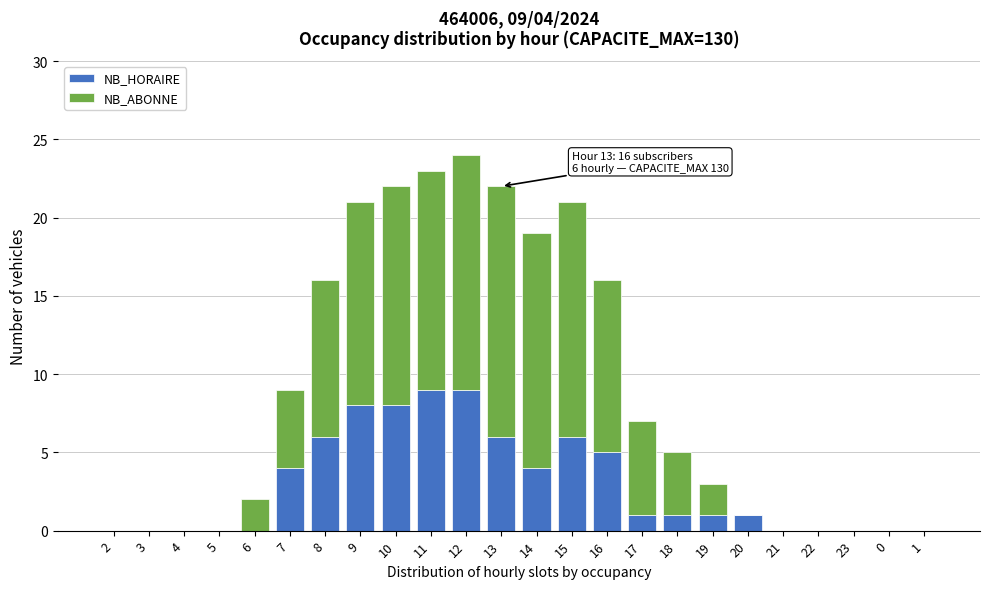

Is it true that NB_HORAIRE equals 0 at 3?

True